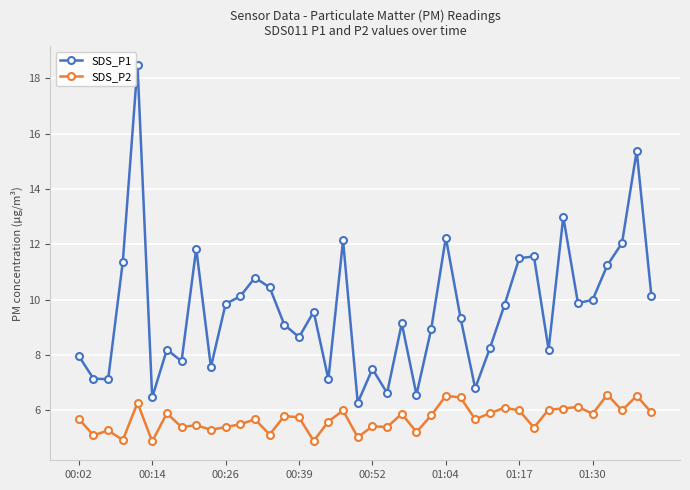

What is the difference between the maximum and minimum values in the SDS_P1 series?

12.2